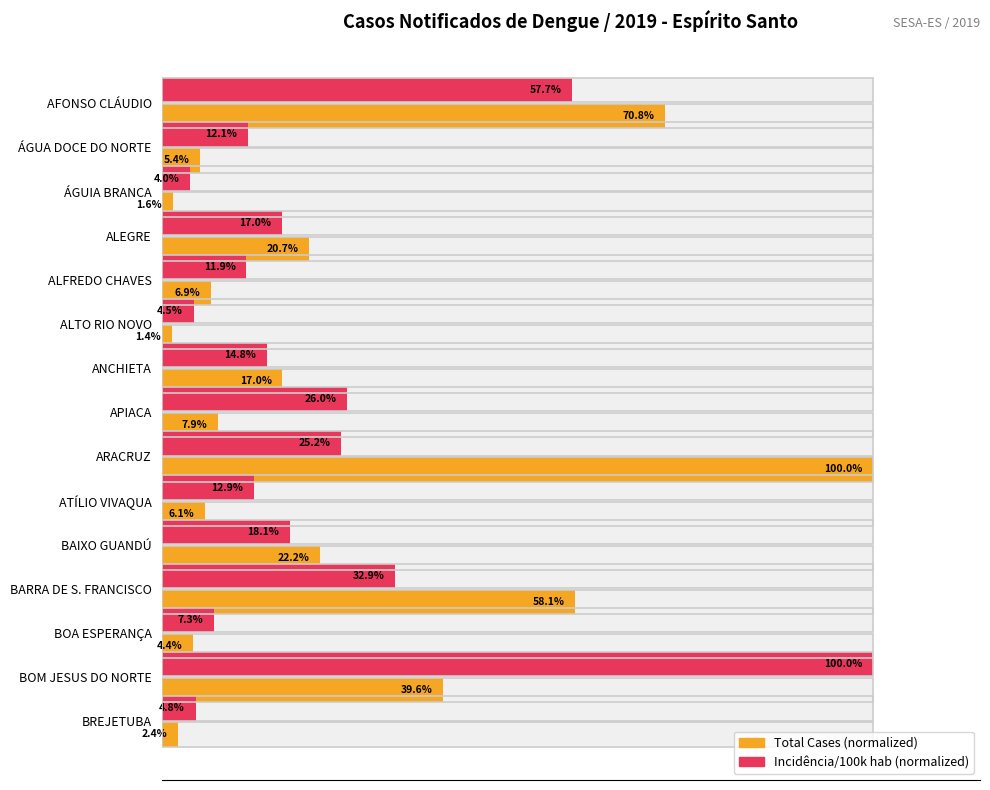

What is the value of the Total Cases bar at the 2nd from the left?

5.4